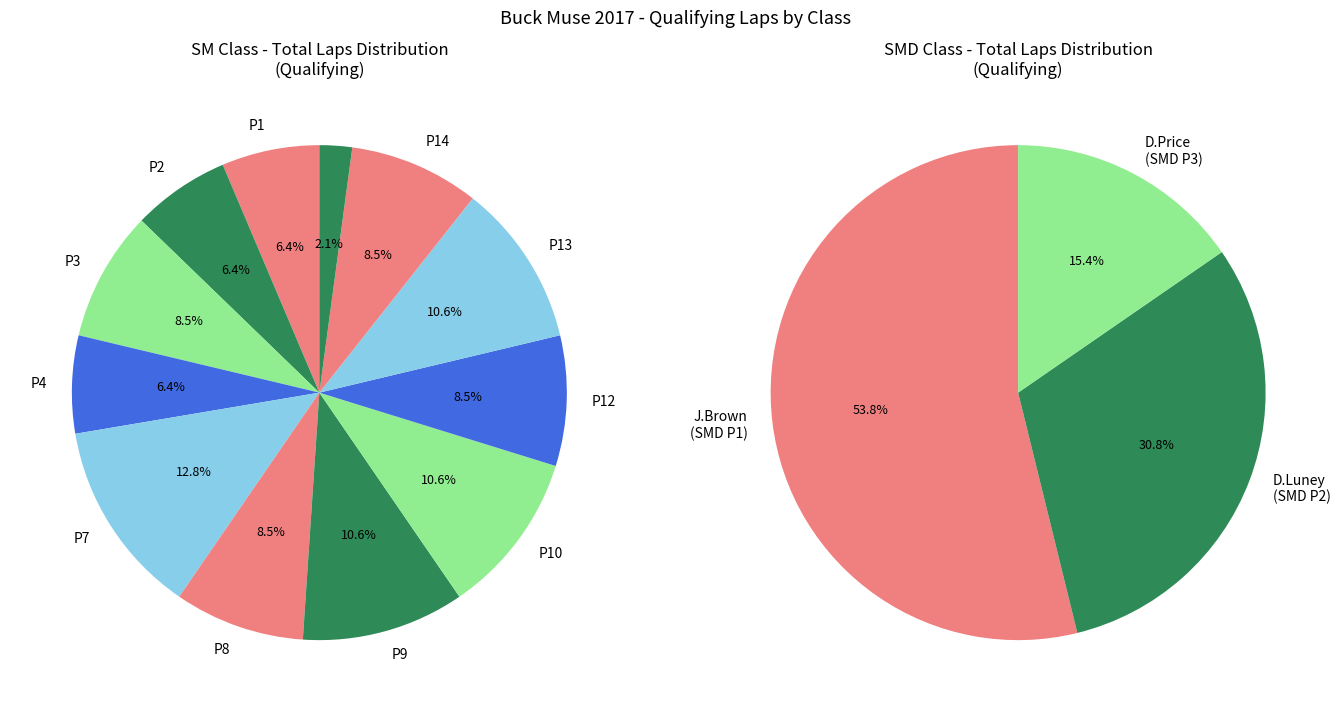

To the nearest percent, what portion does SM represent?

77%